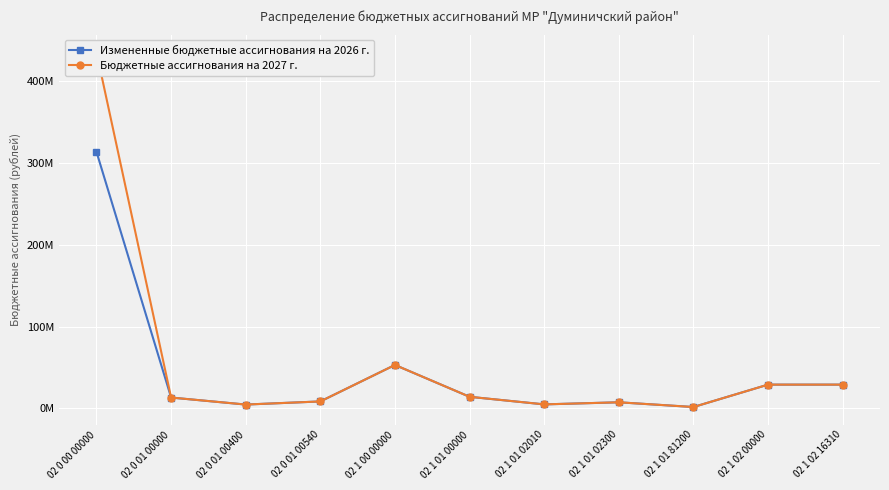

Reading left to right, what are all the values shown in this chart?

Измененные бюджетные ассигнования на 2026 г.: 313394597.4	13327478.0	4756412.0	8571066.0	53122757.0	14233761.0	4964909.0	7522000.0	1746852.0	29105408.0	29105408.0
Бюджетные ассигнования на 2027 г.: 434978611.0	13327478.0	4756412.0	8571066.0	53122757.0	14233761.0	4964909.0	7522000.0	1746852.0	29105408.0	29105408.0